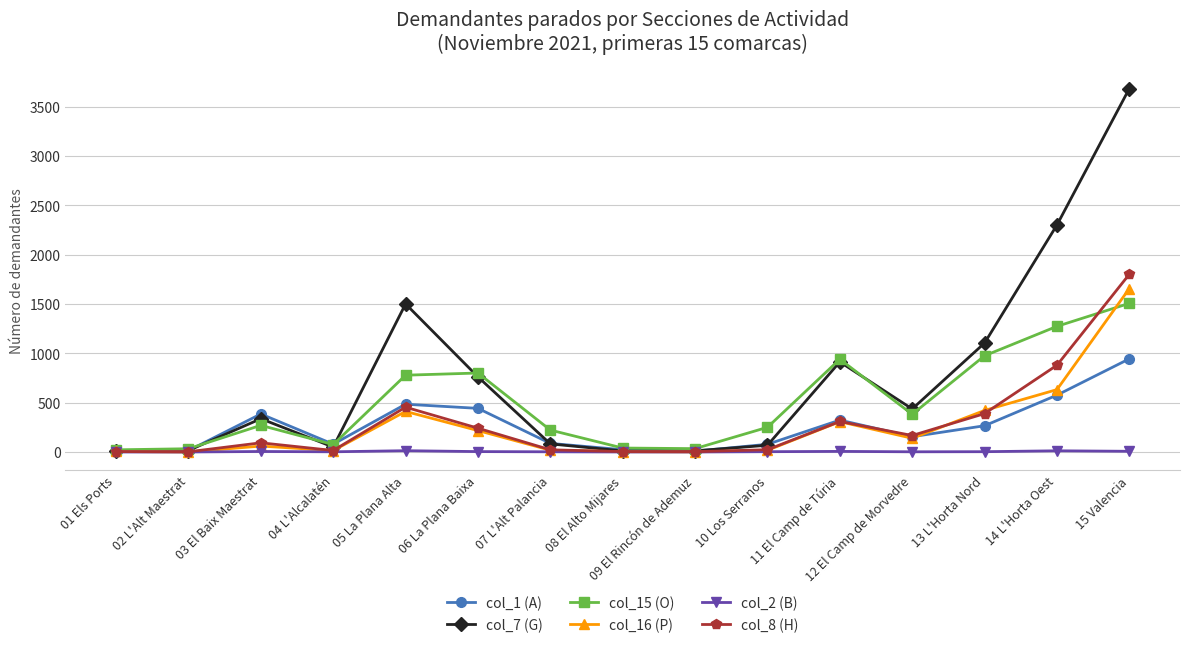

List the series in order of their peak value, highest first.

col_7 (G), col_8 (H), col_16 (P), col_15 (O), col_1 (A), col_2 (B)